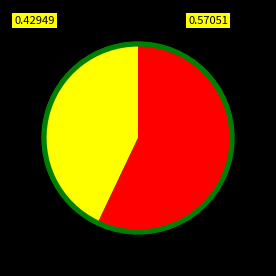

To the nearest percent, what percentage of the pie is OLD SCHOOL?

43%